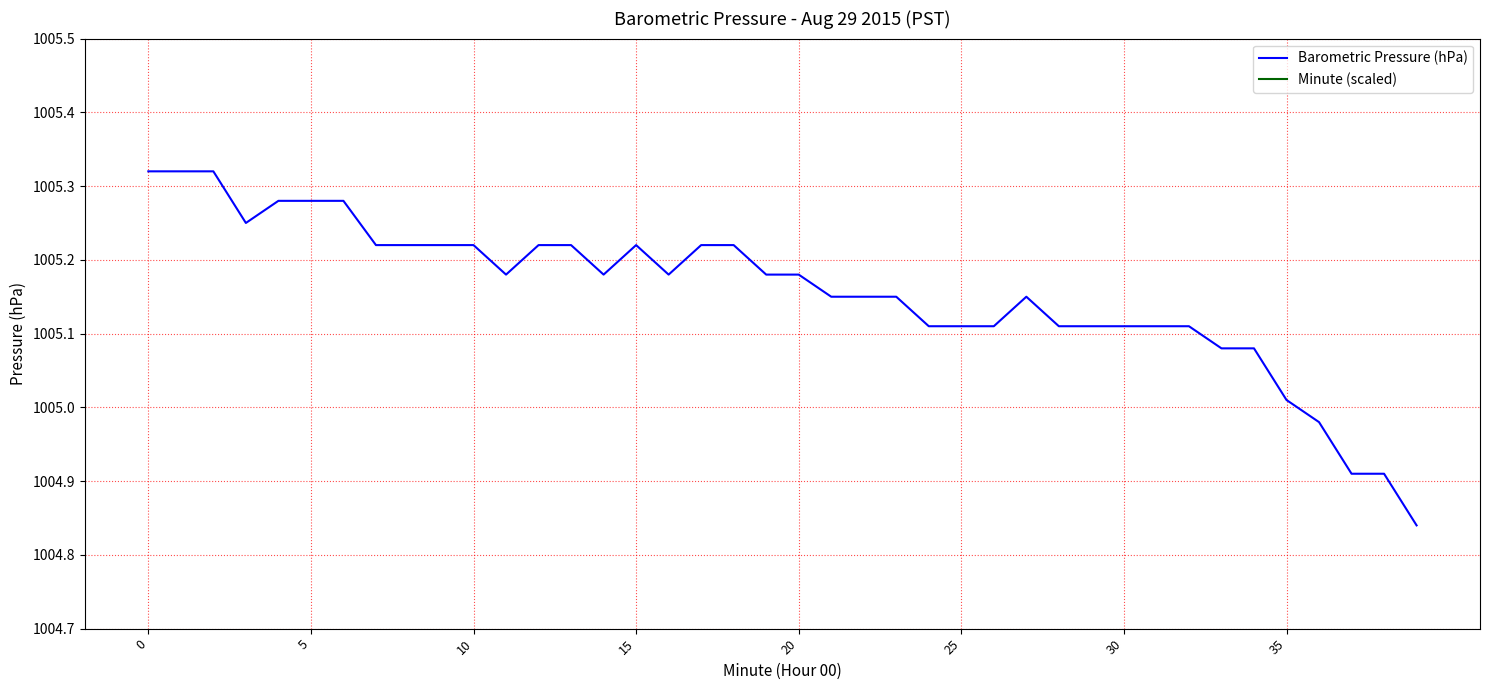

What is the sum of all Minute (scaled) values?

39407.8